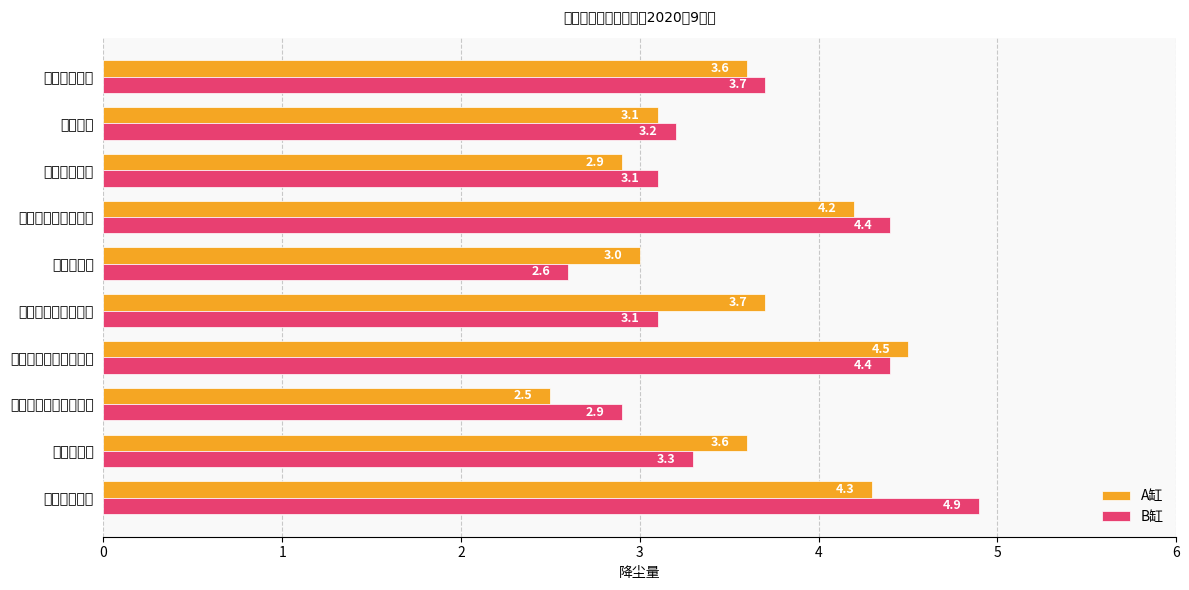

What is the highest value of the B缸 series?

4.9